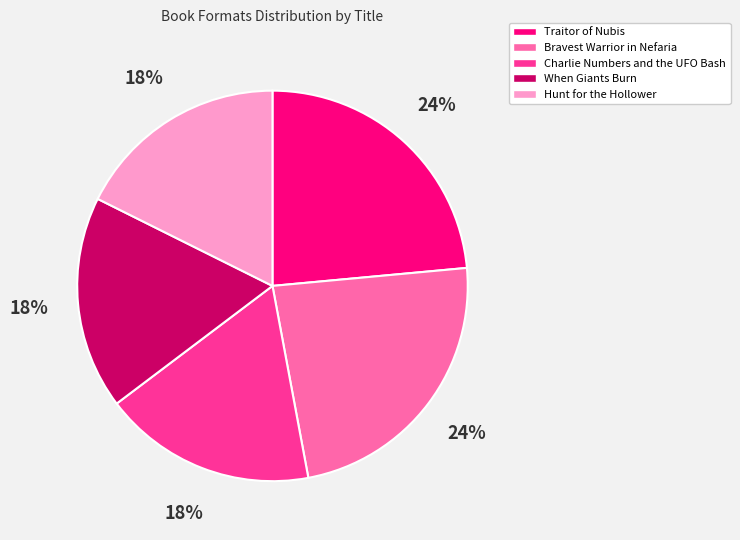

What percentage is the When Giants Burn slice, to the nearest percent?

18%